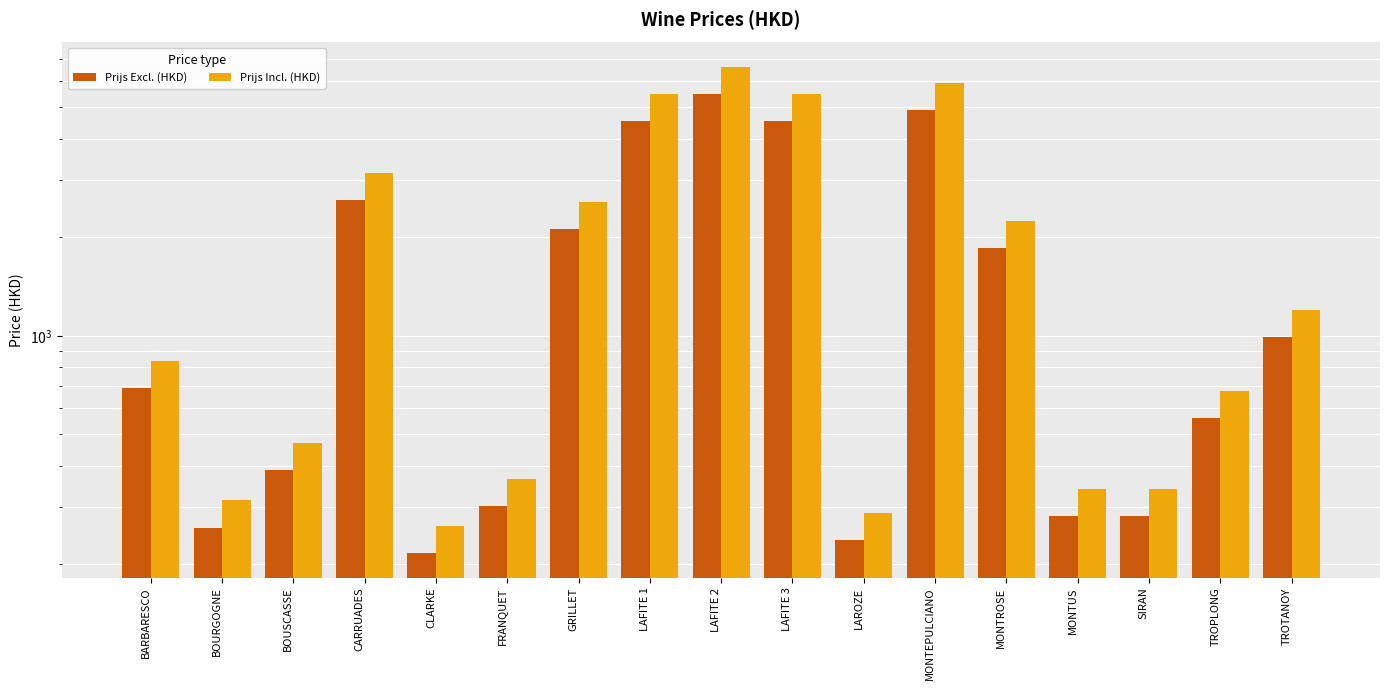

How many distinct data groups are displayed?

2